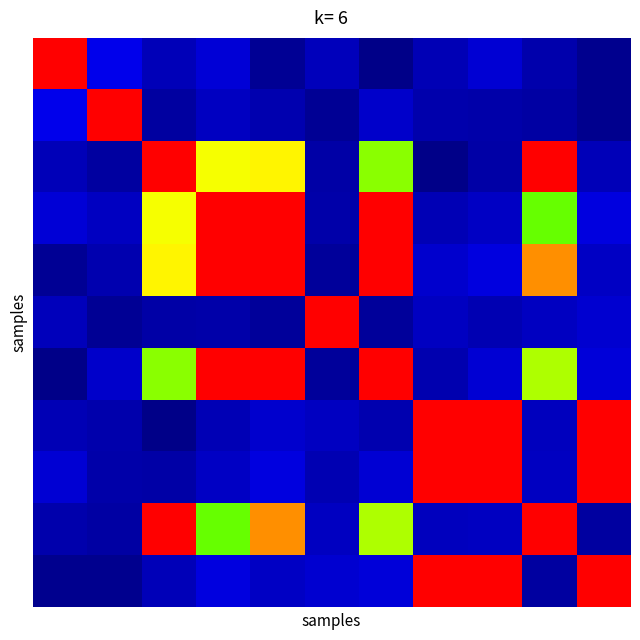

How many data points does each series have?

11